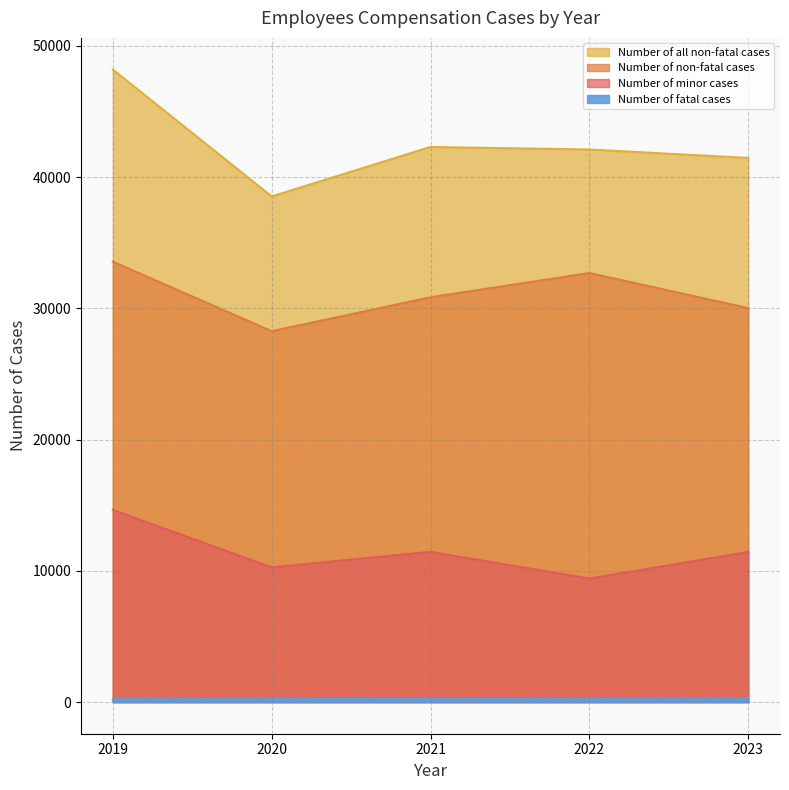

At 2021, list the series in order from smallest to largest.

Number of fatal cases, Number of minor cases, Number of non-fatal cases, Number of all non-fatal cases